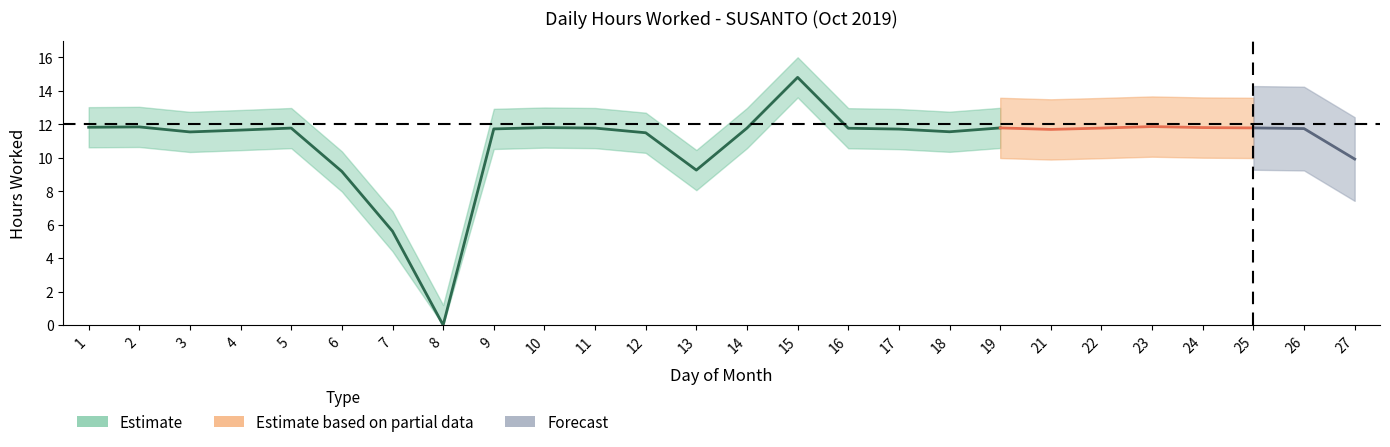

Which category has the highest value across all series?

15